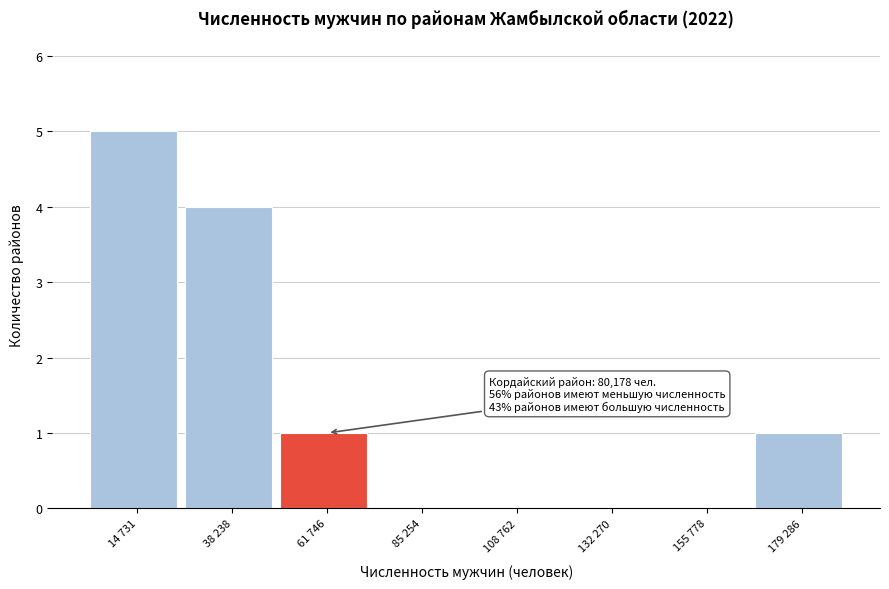

Reading left to right, list all the values displayed in this chart.

14 731=5	38 238=4	61 746=1	85 254=0	108 762=0	132 270=0	155 778=0	179 286=1